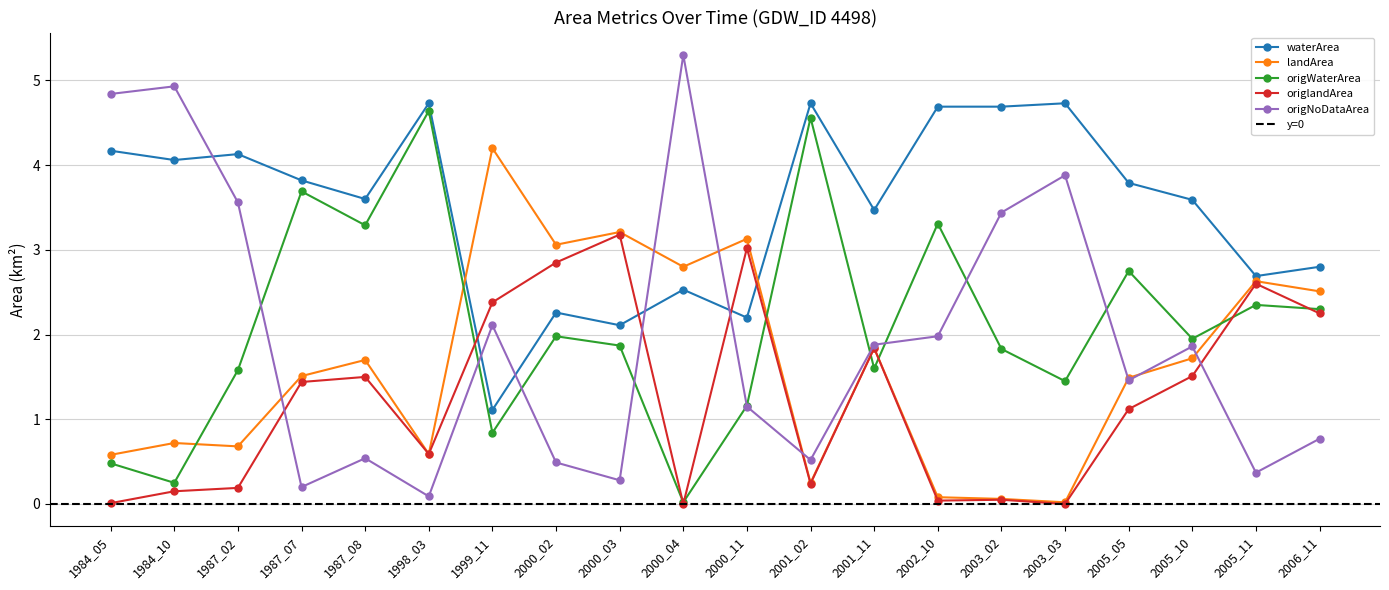

What are all the series names shown in the legend?

waterArea, landArea, origWaterArea, origlandArea, origNoDataArea